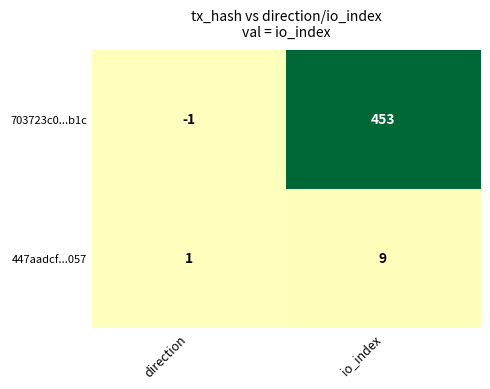

What is the sum of the 703723c0...b1c values at direction and io_index?

452